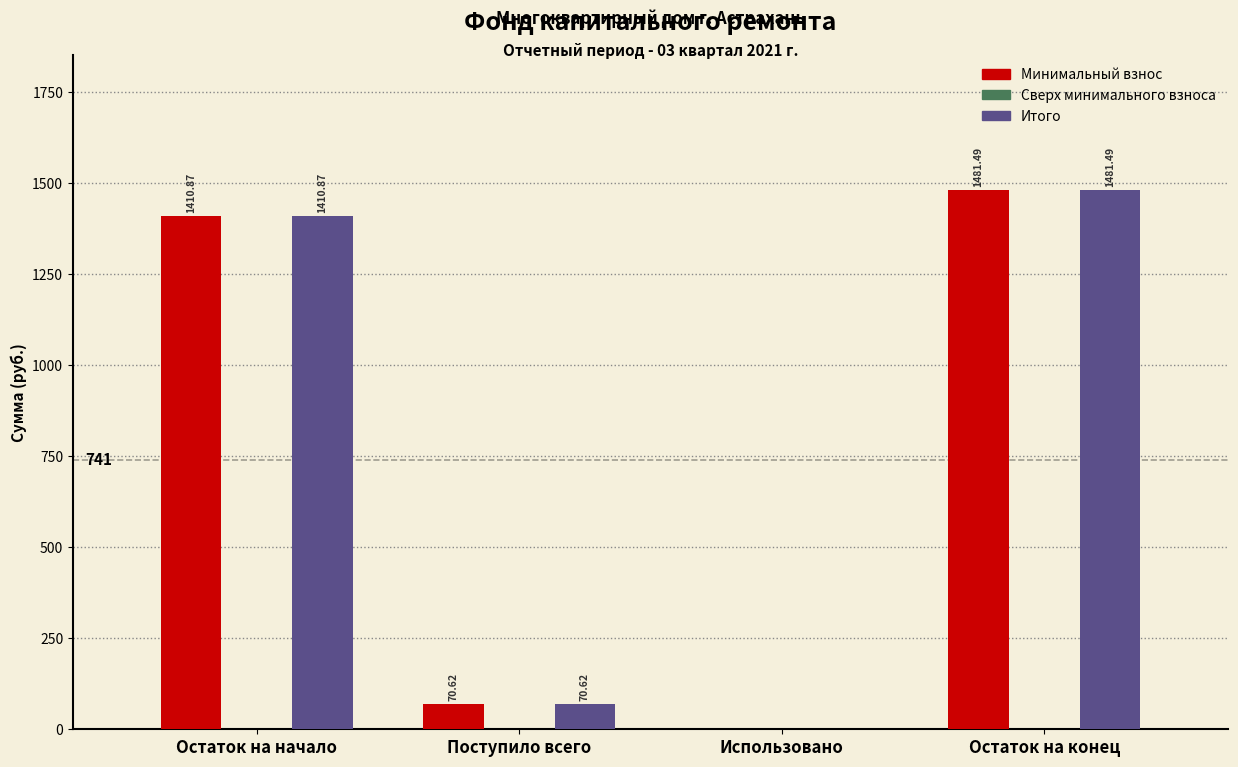

Where does the Минимальный взнос series first go above 1410?

Остаток на начало